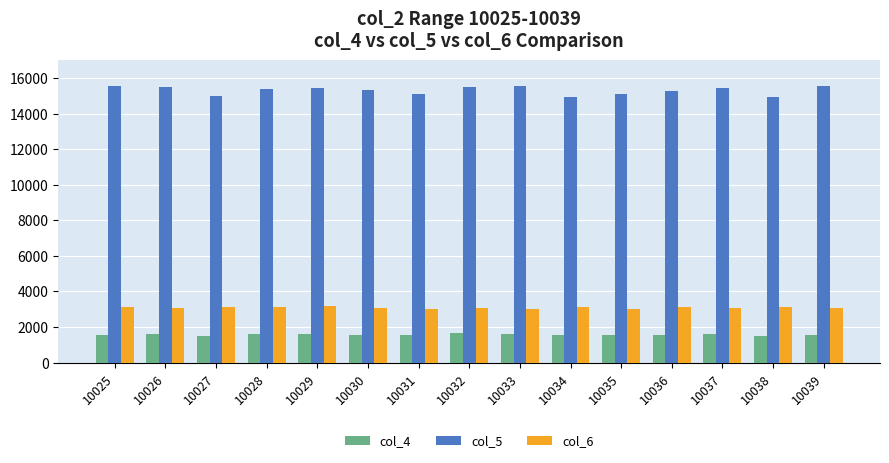

Is it true that col_4 equals 1542 at 10034?

True